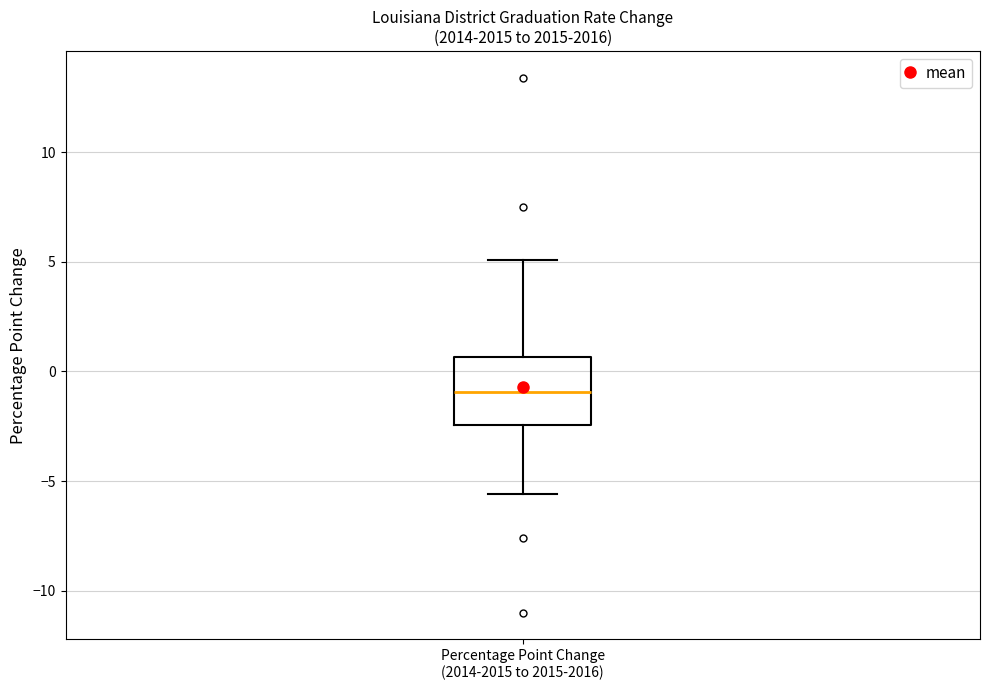

Where does the median line of the box for Percentage Point Change (2014-2015 to 2015-2016) sit on the y-axis? The values are not printed on the chart, so give them approximately, as read against the axis.

-1.0